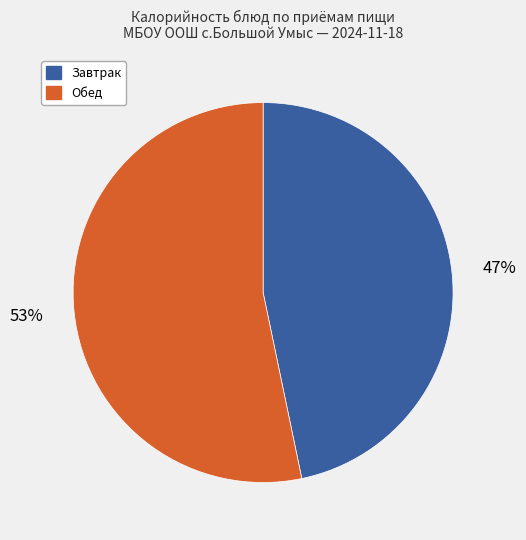

Is there a majority slice in this chart?

Yes